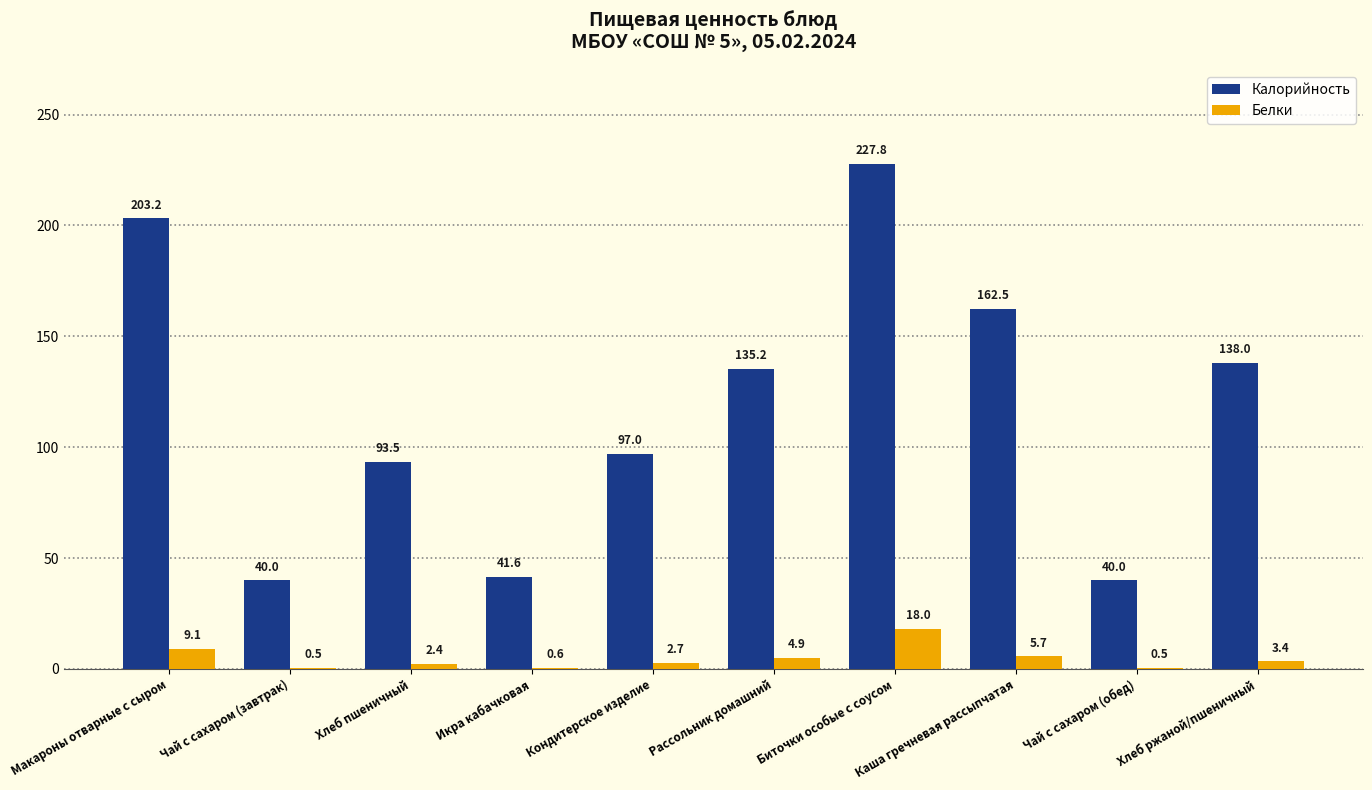

Reading right to left, extract all data points from this chart.

Калорийность: 138.0	40.0	162.5	227.8	135.2	97.0	41.6	93.5	40.0	203.2
Белки: 3.4	0.5	5.7	18.0	4.9	2.7	0.6	2.4	0.5	9.1